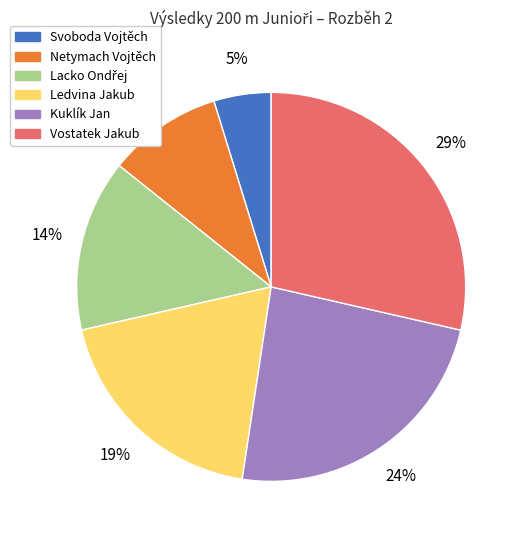

What is the ratio of the value at Kuklík Jan to the value at Vostatek Jakub?

0.8